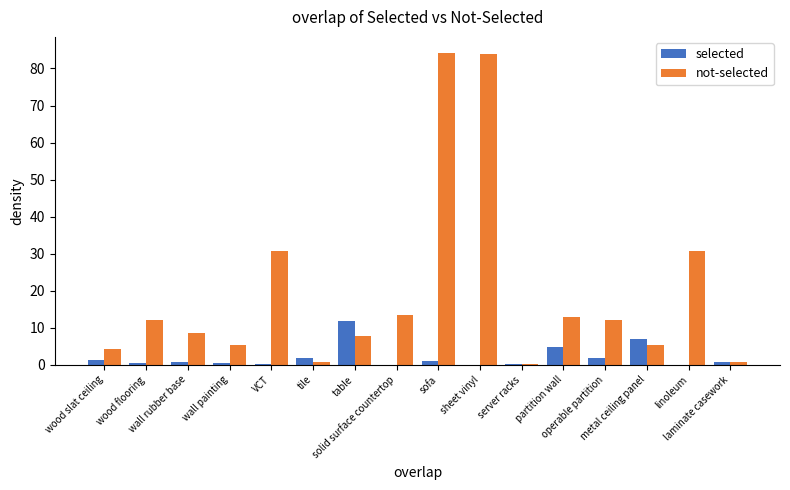

Are the bars horizontal?

No